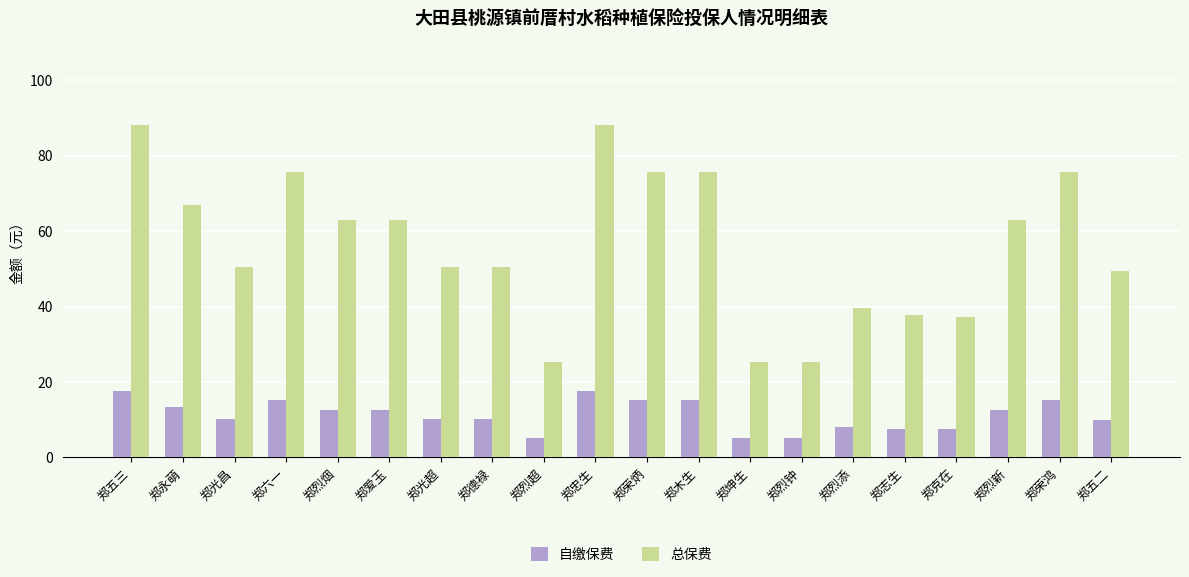

What is the spread (max minus min) of values at 郑烈添?

31.8